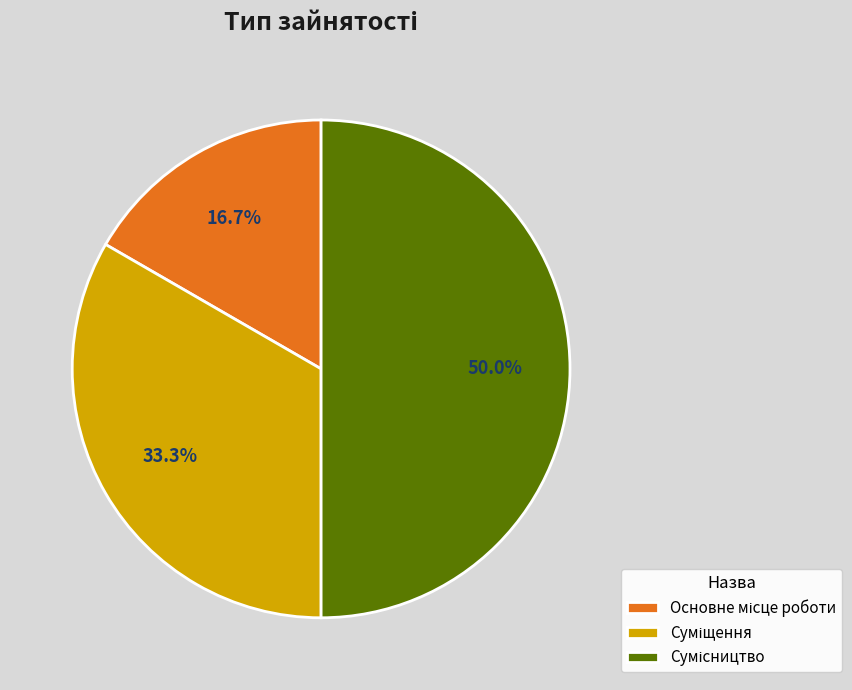

Count the number of slices in the pie.

3